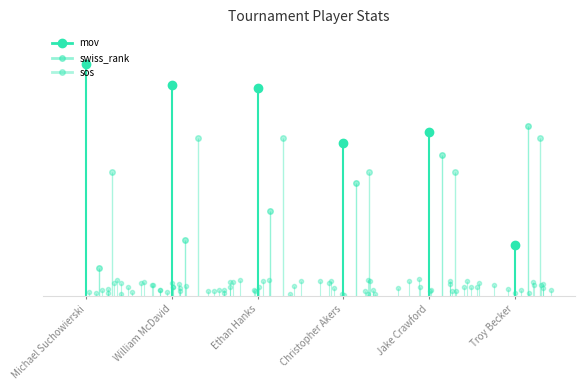

Which category has the lowest value in the mov series?

Troy Becker